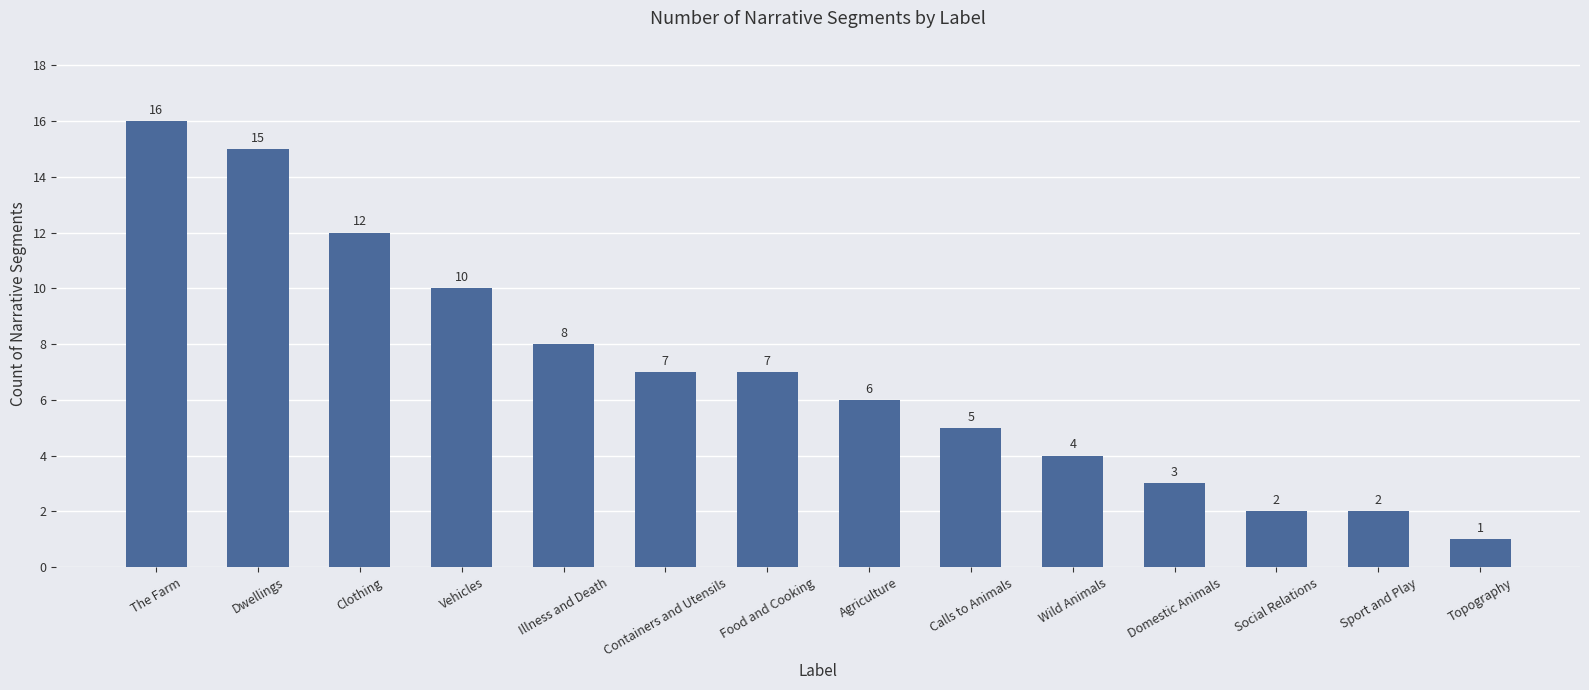

Reading right to left, extract all data points from this chart.

Topography=1	Sport and Play=2	Social Relations=2	Domestic Animals=3	Wild Animals=4	Calls to Animals=5	Agriculture=6	Food and Cooking=7	Containers and Utensils=7	Illness and Death=8	Vehicles=10	Clothing=12	Dwellings=15	The Farm=16